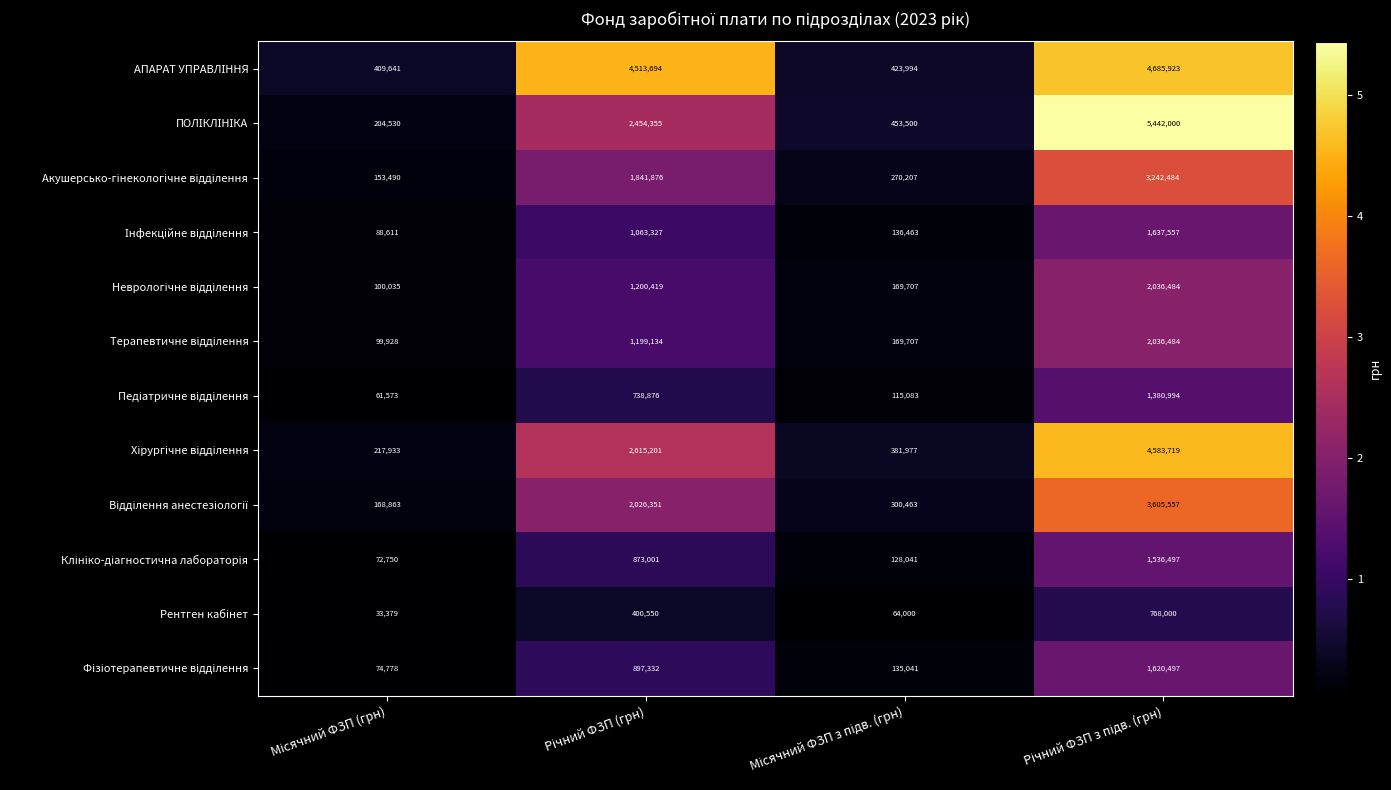

What is the minimum value shown in the chart?

33379